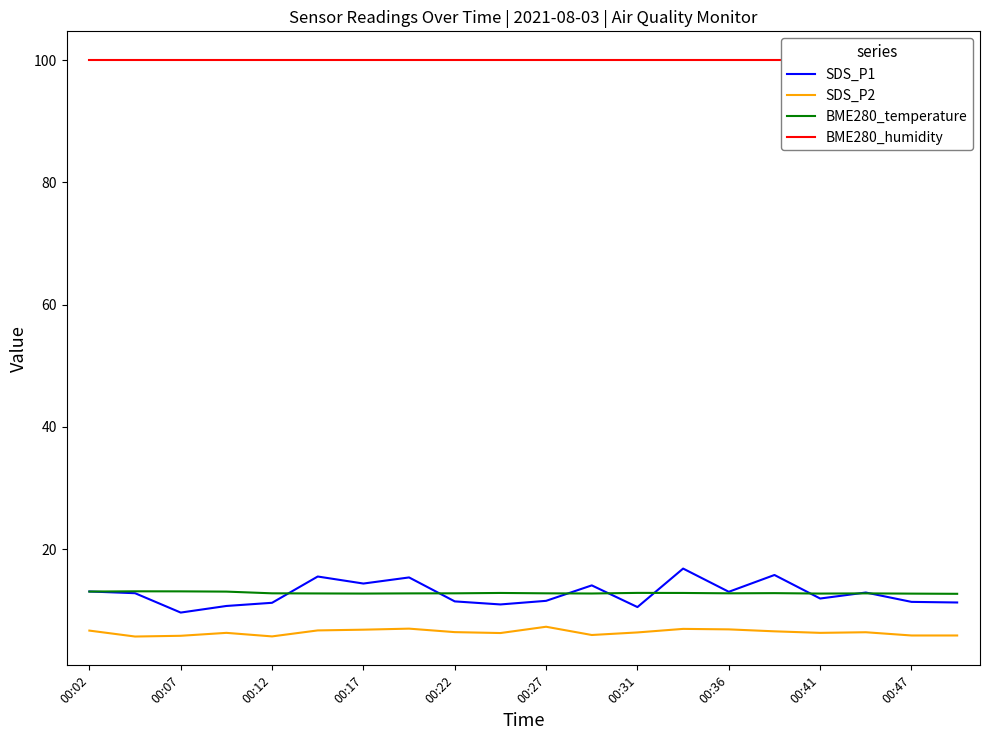

At how many categories does at least one series exceed 92?

20